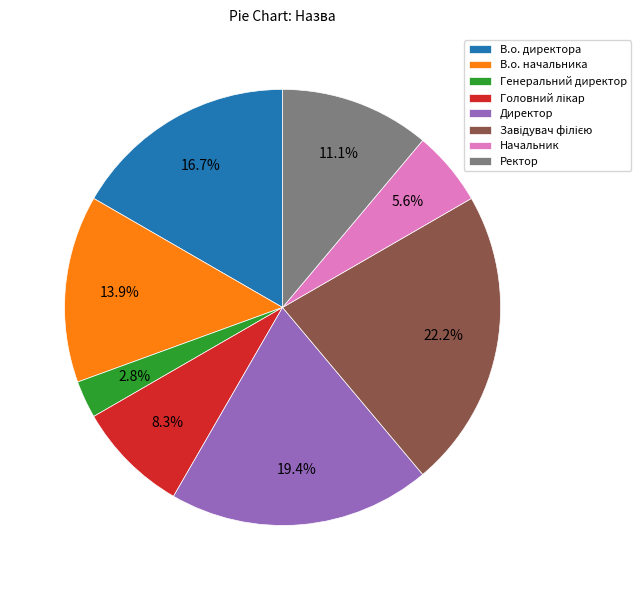

True or false: В.о. директора accounts for 27% of the total.

False